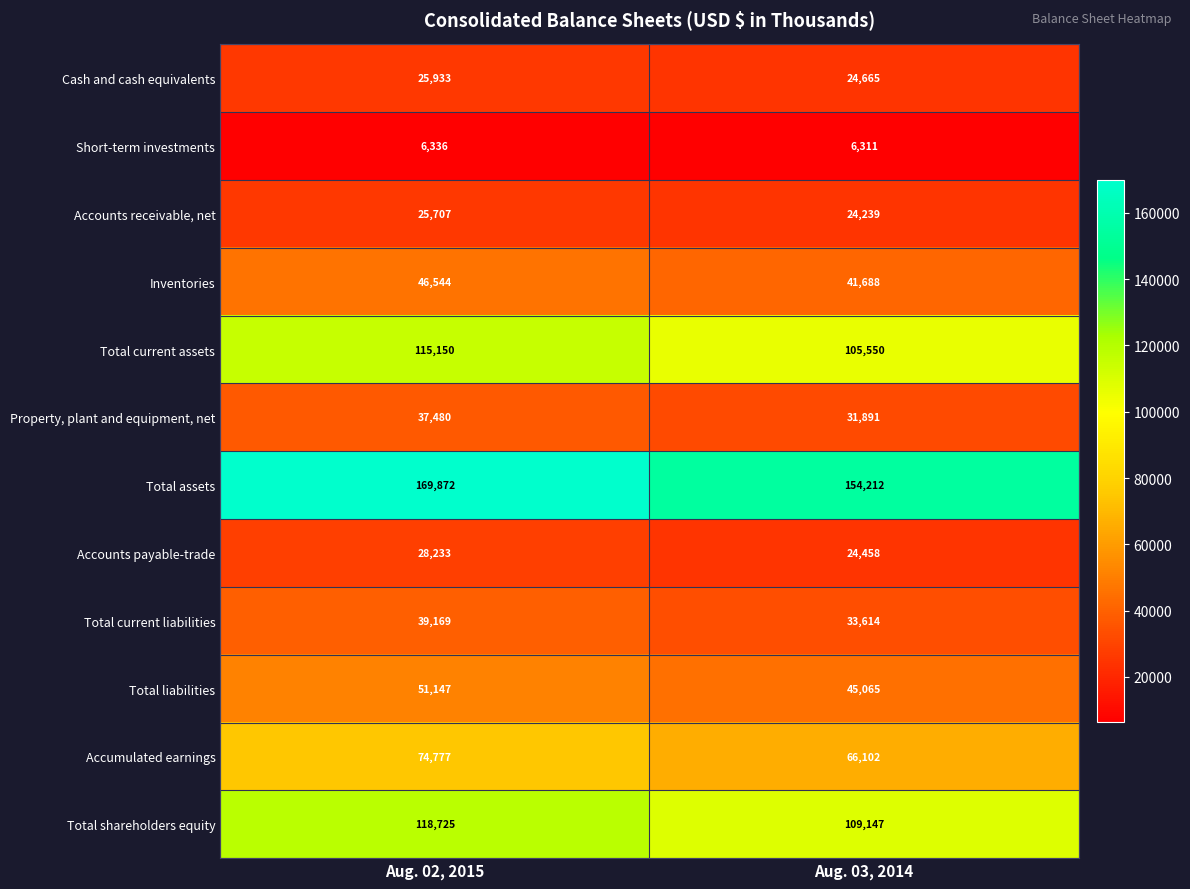

Rank the series at Aug. 03, 2014 from lowest to highest value.

Short-term investments, Accounts receivable, net, Accounts payable-trade, Cash and cash equivalents, Property, plant and equipment, net, Total current liabilities, Inventories, Total liabilities, Accumulated earnings, Total current assets, Total shareholders equity, Total assets